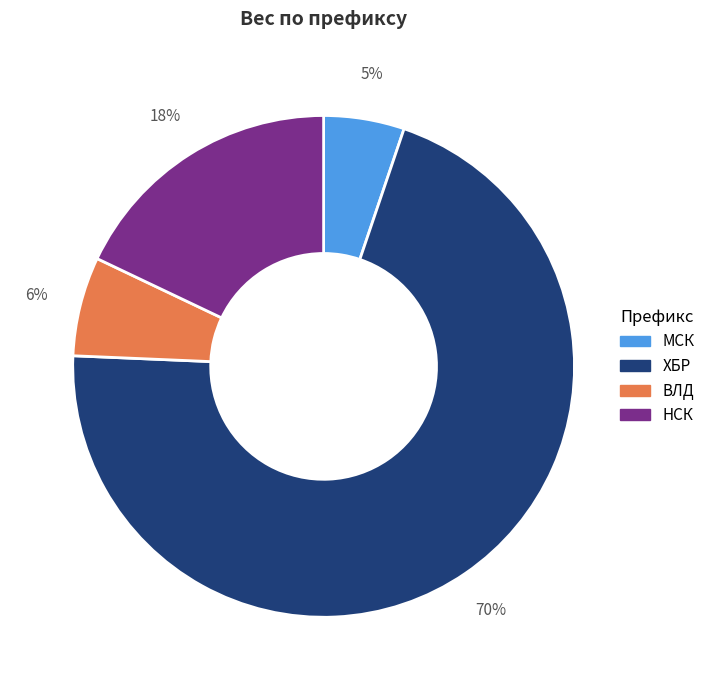

Rank the categories by value from lowest to highest.

МСК, ВЛД, НСК, ХБР